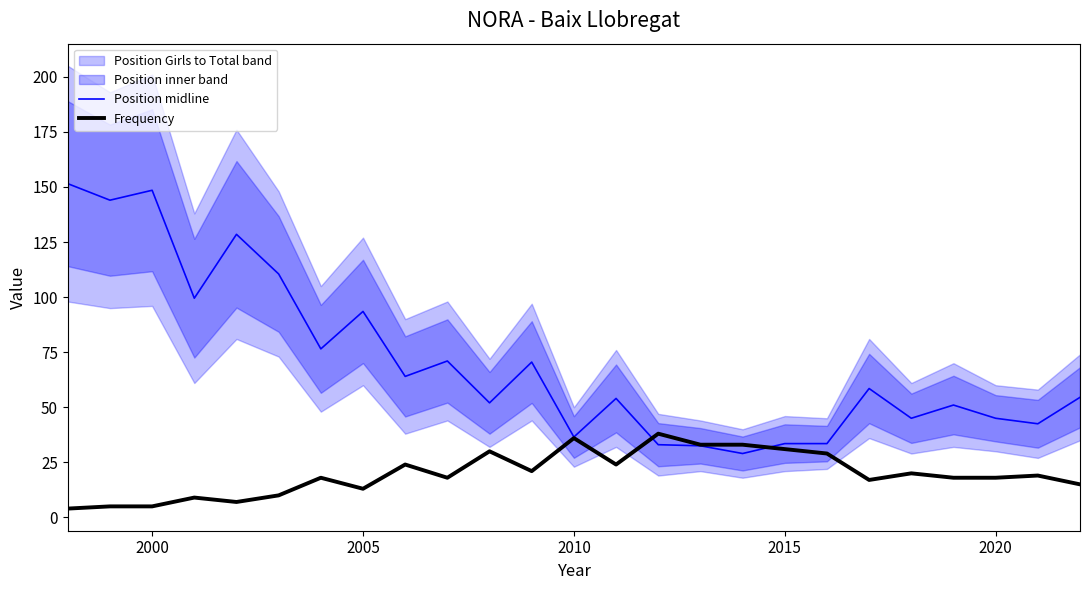

The value of Frequency at 2010 is 36.0. True or false?

True